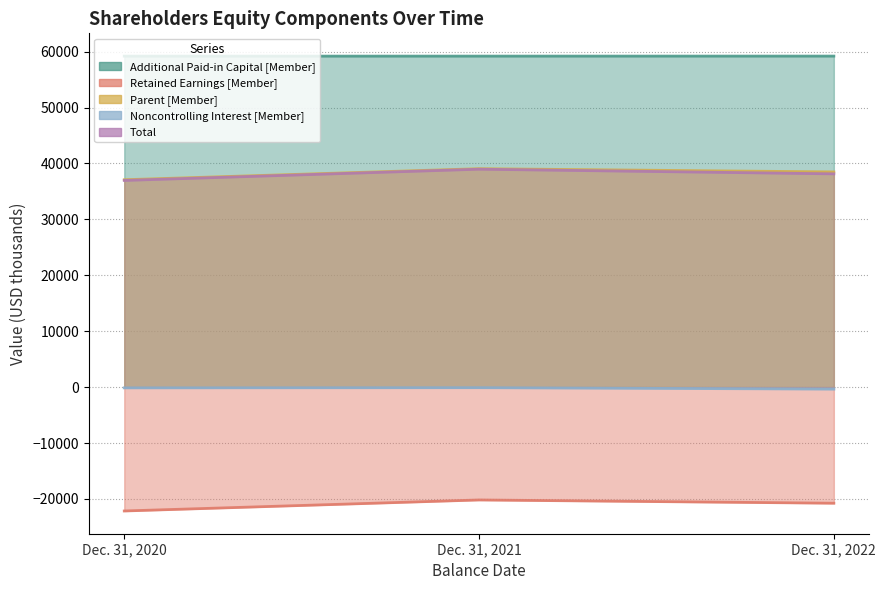

What are all the series names shown in the legend?

Additional Paid-in Capital [Member], Retained Earnings [Member], Parent [Member], Noncontrolling Interest [Member], Total